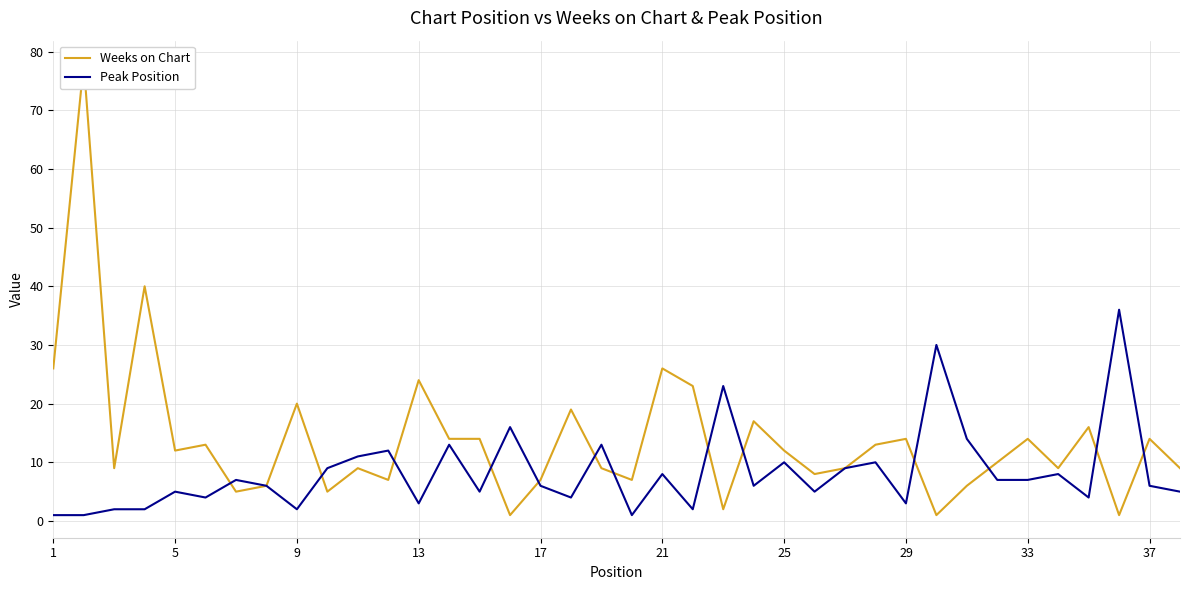

Is it true that Peak Position equals 5 at 25?

False